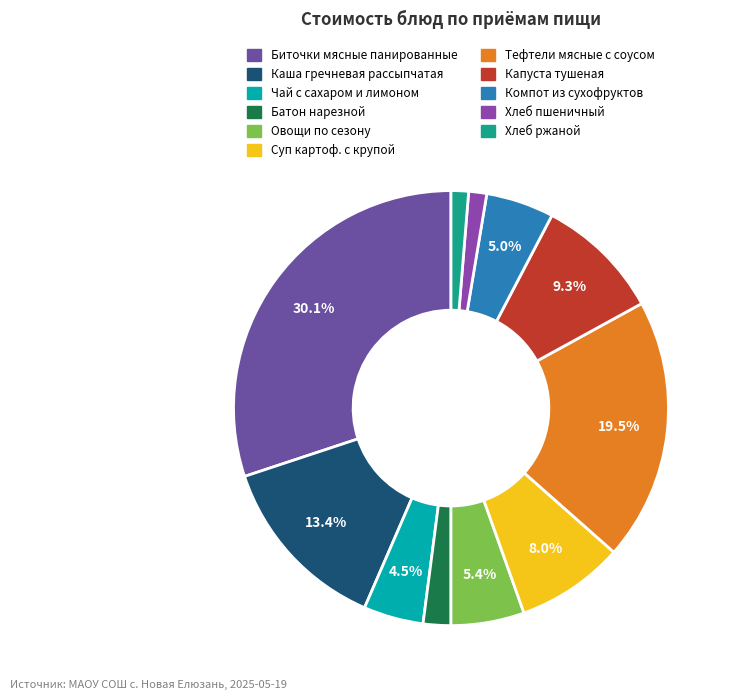

To the nearest percent, what is the difference between the largest and smallest slice percentages?

29%